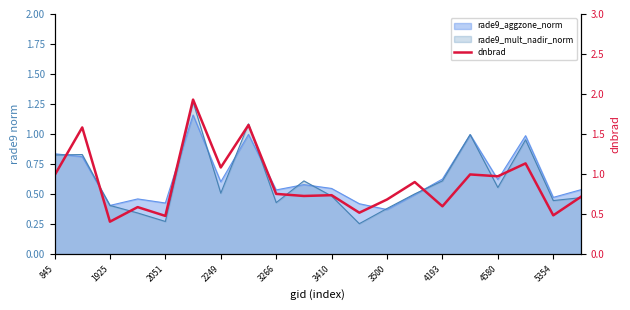

What position from the right is 3500?

8